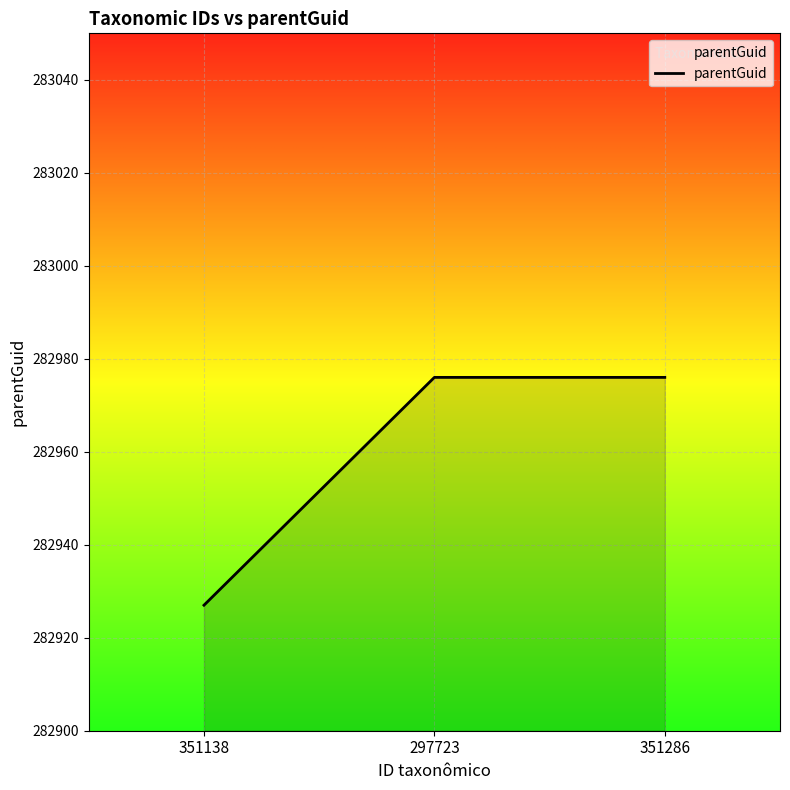

Which label corresponds to the smallest value in the chart?

351138